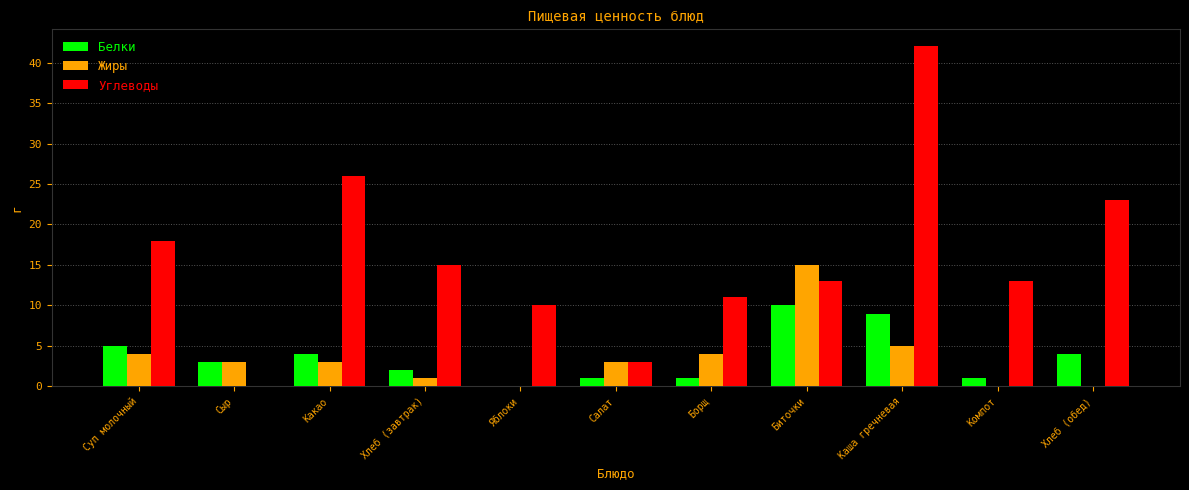

What is the sum of all Белки values?

40